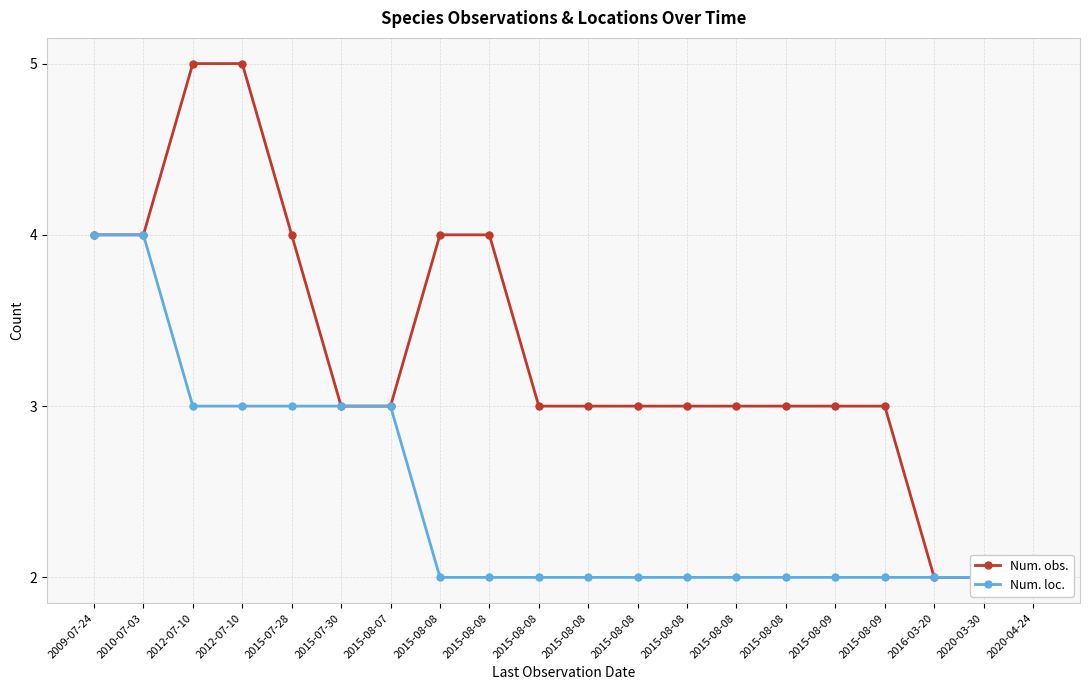

What is the label of the 4th point from the right?

2015-08-09